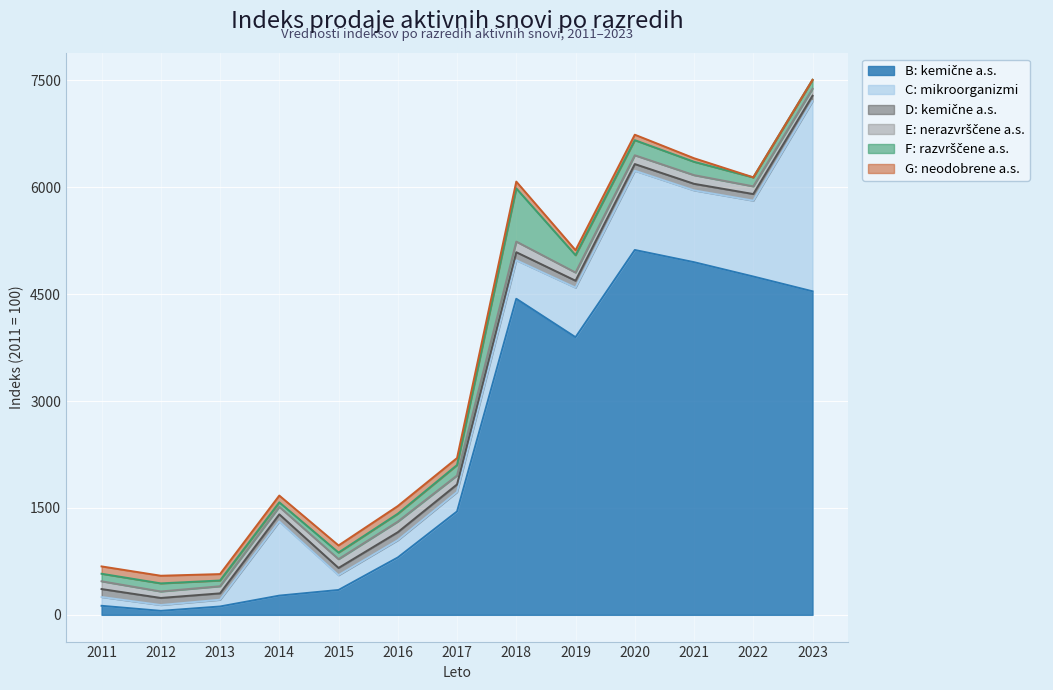

What is the sum of all F: razvrščene a.s. values?

2353.2